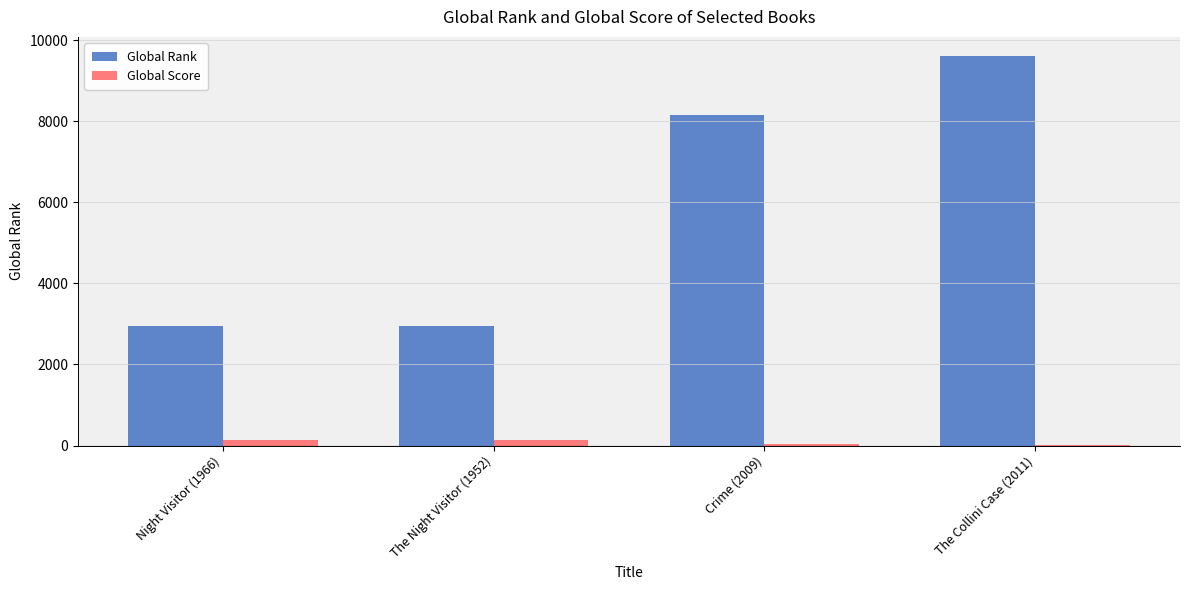

Which series has the largest total across all categories?

Global Rank